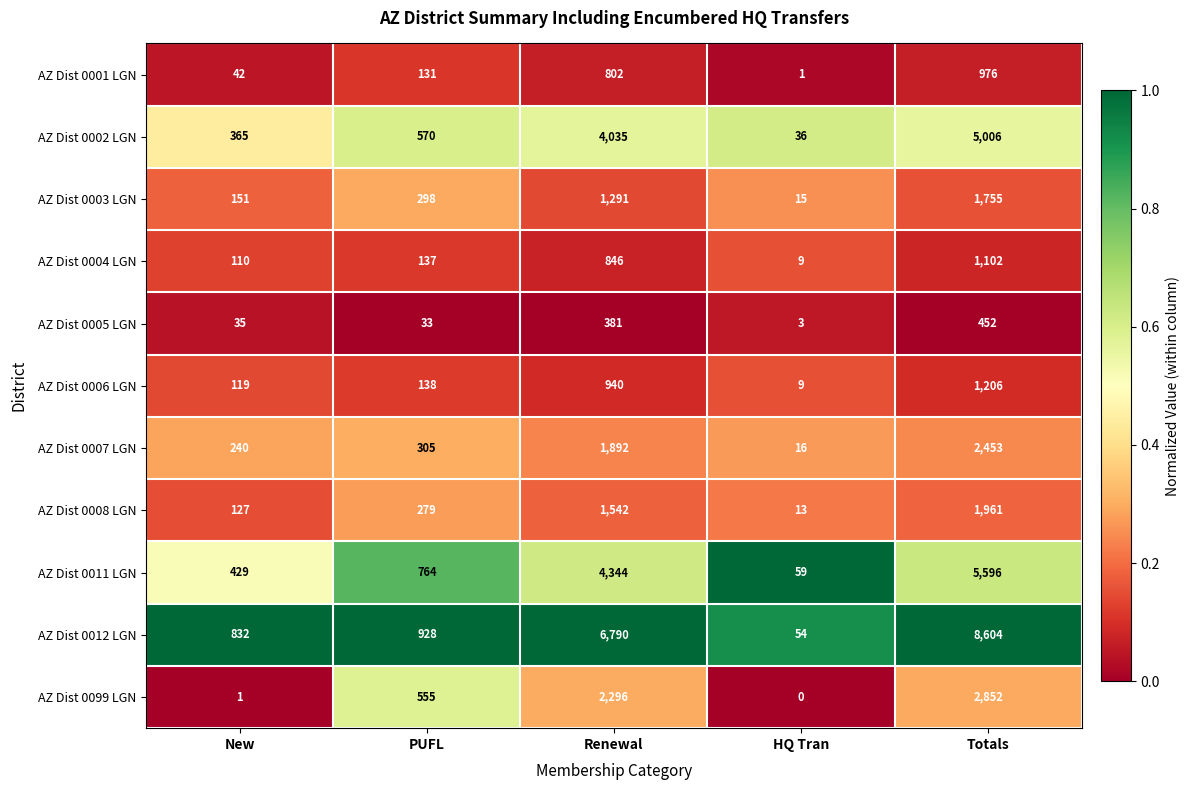

Between New and Renewal, which series saw the biggest shift?

AZ Dist 0012 LGN